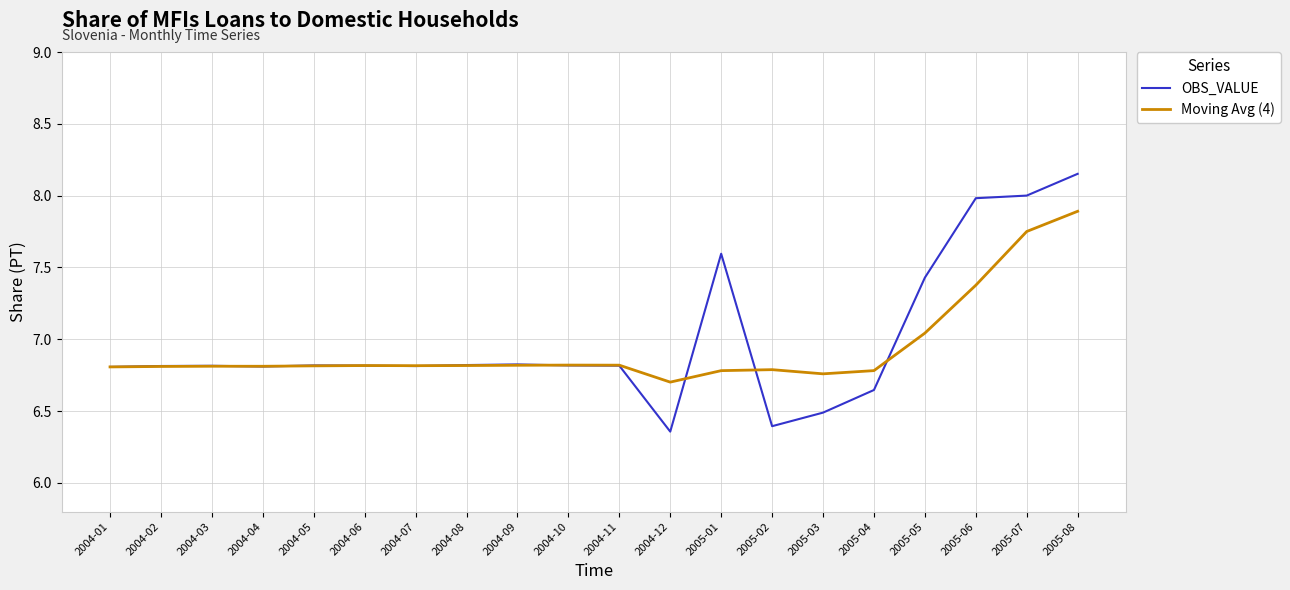

What is the maximum value for Moving Avg (4)?

7.9